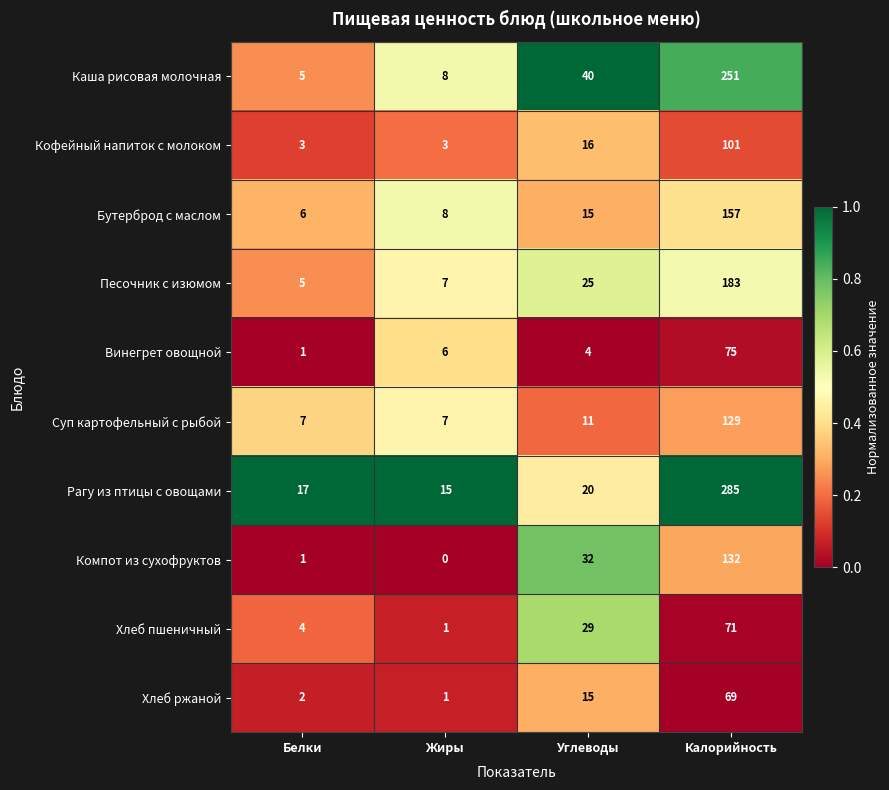

The value of Компот из сухофруктов at Жиры is 0. True or false?

True